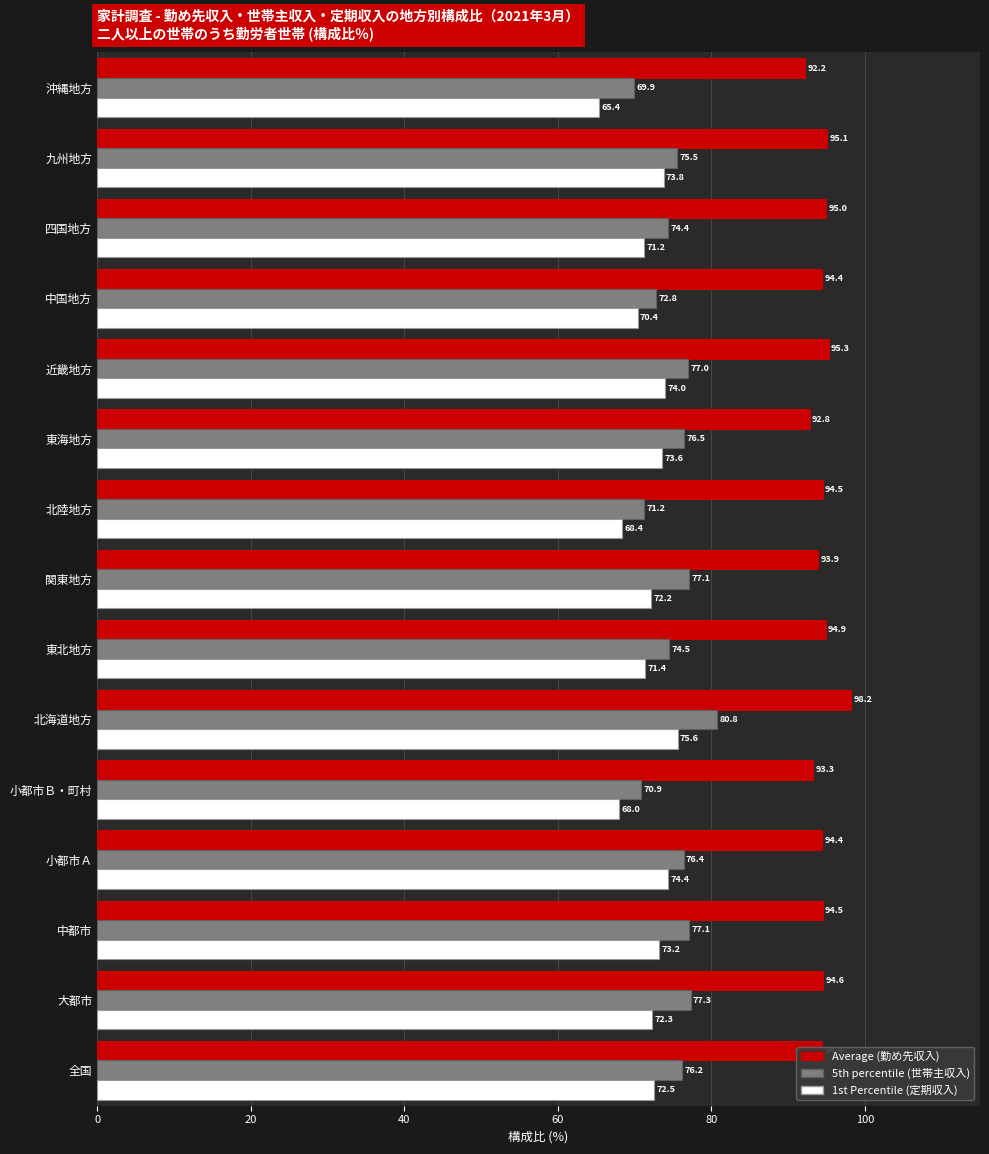

How many distinct data groups are displayed?

3